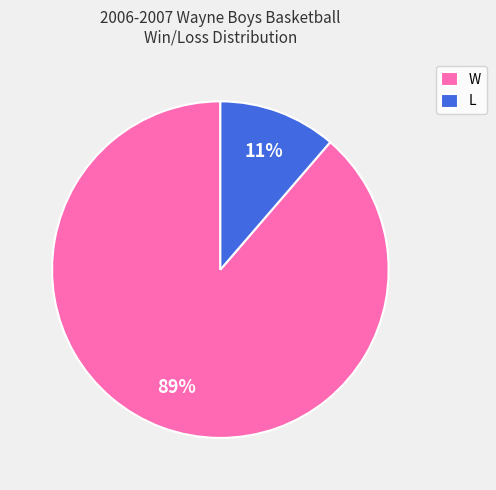

To the nearest percent, what is the average slice percentage?

50%